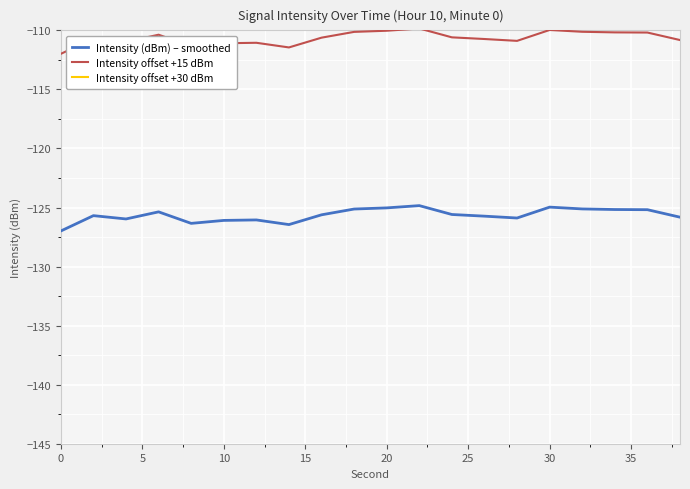

What is the minimum value for Intensity offset +15 dBm?

-112.0